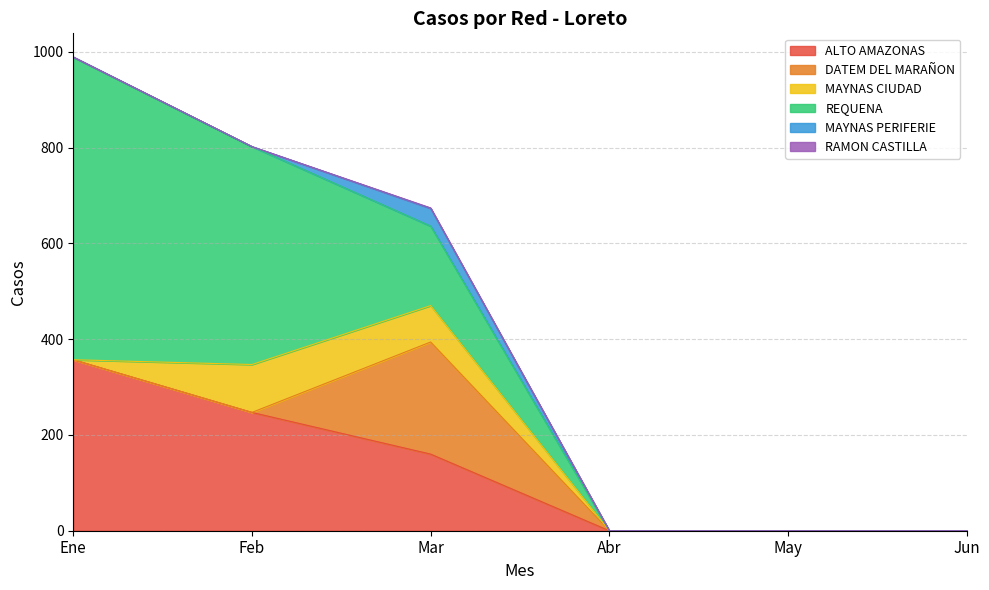

Is the value of MAYNAS CIUDAD at Feb greater than the value of REQUENA at Jun?

Yes